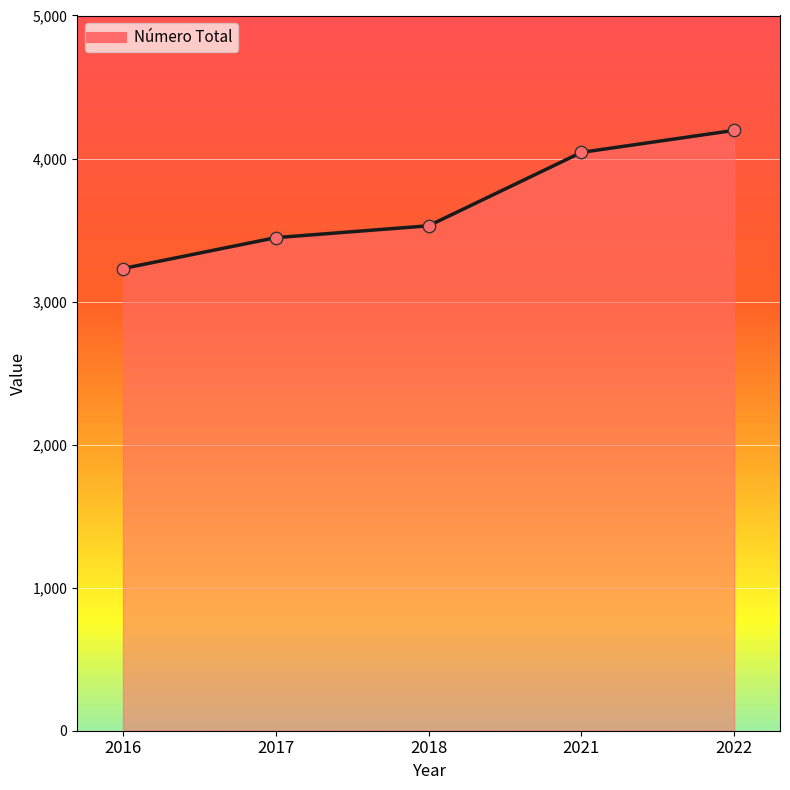

Between 2021 and 2017, which is larger?

2021